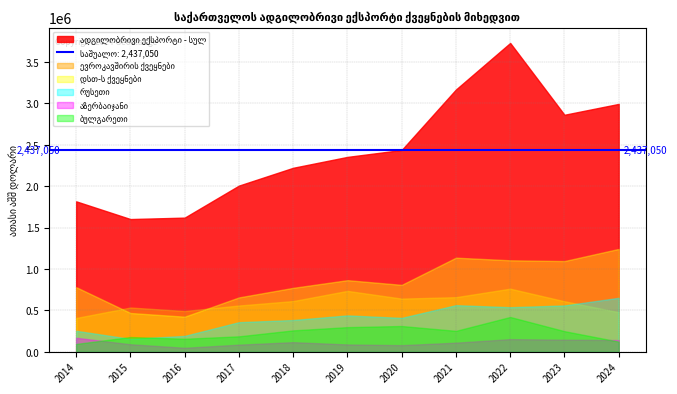

Which category has the highest value across all series?

2022